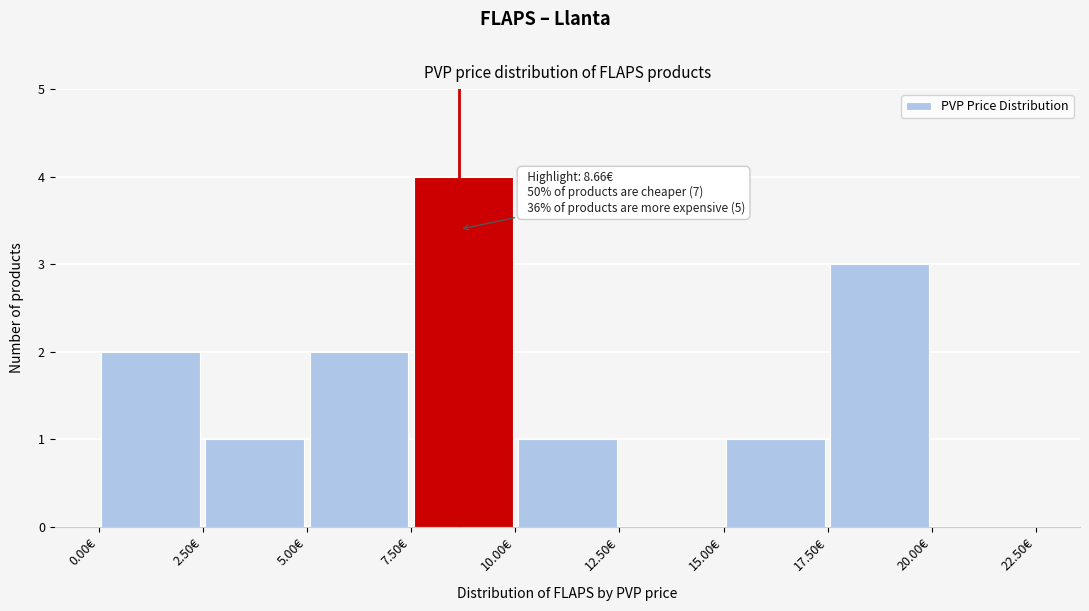

Over which range of the x-axis is the bar tallest?

7.5 to 10.0